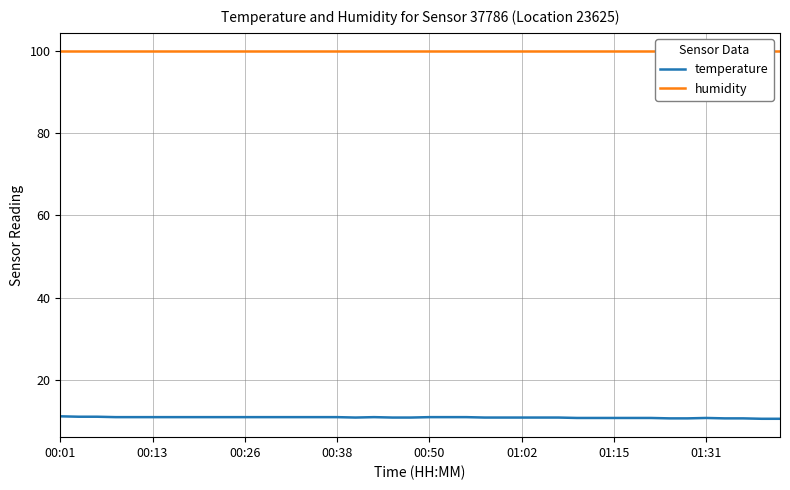

Which series has the largest total across all categories?

humidity